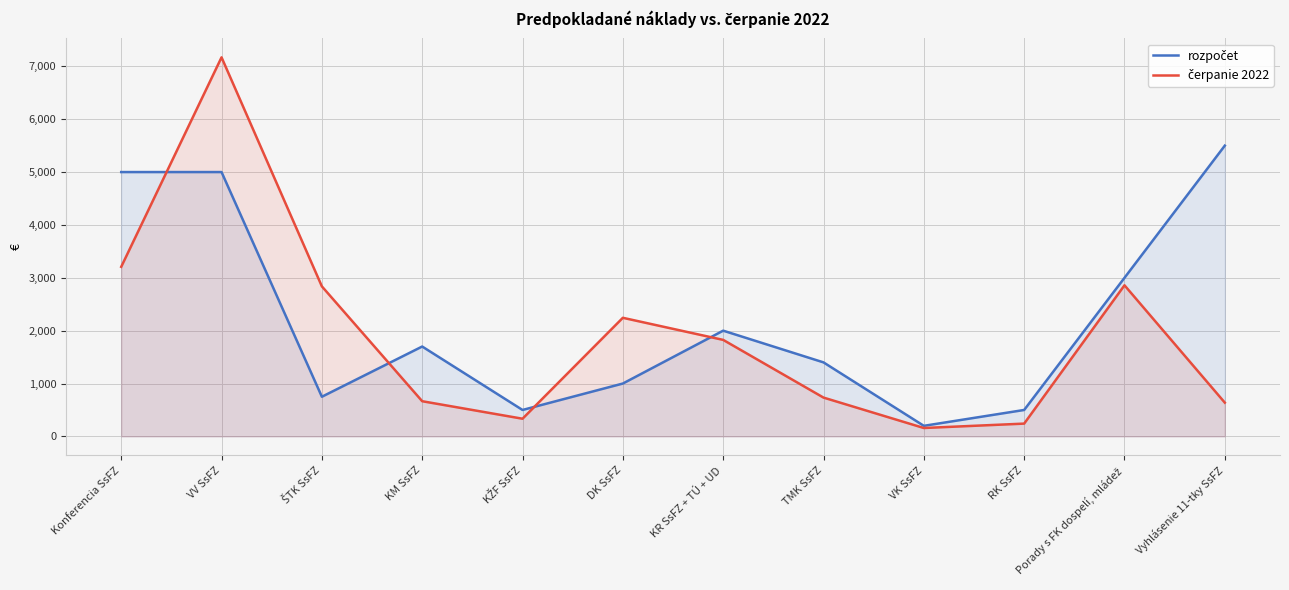

What is the spread (max minus min) of values at VK SsFZ?

41.3